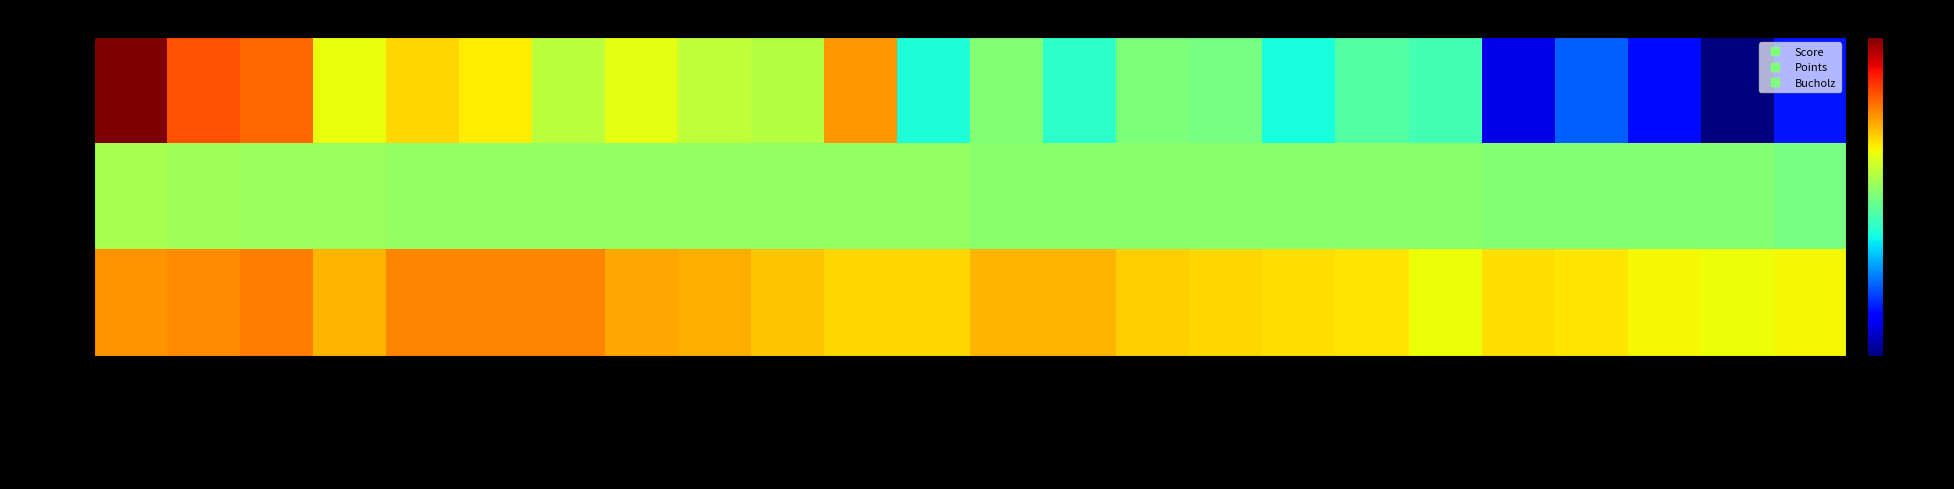

Reading left to right, list all the values displayed in this chart.

Score: Ali Sunahar=118	Shetye Aniket=77	Islam Nazrul=71	Kq4evzoq Anign4lq=33	Sanakal Amar=44	Narkar Chandan=38	Khan Abdul=19	Sekar Sugumar=31	Islam Rahat=20	Koef557y Awufipyq=17	Chheda Samir=59	Karmarkar Dhananjay=-24	Gpqgwkxi Rraerhoq=4	Ali Anhar=-21	Dasari Kiran=2	Gomes Harvey=0	Premsingh Prasad Dix=-26	N2qf2gha Aemfibwa=-10	Rk4ft77a Gy4fa3zy=-14	Dix Raphel=-94	Sjufpvxq Pbeeslly=-64	Dix Princila Jain=-84	Dix Rachel=-115	Gaufsf5i Ji4fnpvy=-81
Points: Ali Sunahar=14	Shetye Aniket=12	Islam Nazrul=10	Kq4evzoq Anign4lq=10	Sanakal Amar=8	Narkar Chandan=8	Khan Abdul=8	Sekar Sugumar=8	Islam Rahat=8	Koef557y Awufipyq=8	Chheda Samir=8	Karmarkar Dhananjay=8	Gpqgwkxi Rraerhoq=6	Ali Anhar=6	Dasari Kiran=6	Gomes Harvey=6	Premsingh Prasad Dix=6	N2qf2gha Aemfibwa=6	Rk4ft77a Gy4fa3zy=6	Dix Raphel=4	Sjufpvxq Pbeeslly=4	Dix Princila Jain=4	Dix Rachel=4	Gaufsf5i Ji4fnpvy=0
Bucholz: Ali Sunahar=60	Shetye Aniket=62	Islam Nazrul=66	Kq4evzoq Anign4lq=52	Sanakal Amar=64	Narkar Chandan=64	Khan Abdul=64	Sekar Sugumar=56	Islam Rahat=54	Koef557y Awufipyq=48	Chheda Samir=44	Karmarkar Dhananjay=44	Gpqgwkxi Rraerhoq=52	Ali Anhar=52	Dasari Kiran=46	Gomes Harvey=44	Premsingh Prasad Dix=42	N2qf2gha Aemfibwa=40	Rk4ft77a Gy4fa3zy=34	Dix Raphel=42	Sjufpvxq Pbeeslly=40	Dix Princila Jain=36	Dix Rachel=34	Gaufsf5i Ji4fnpvy=36